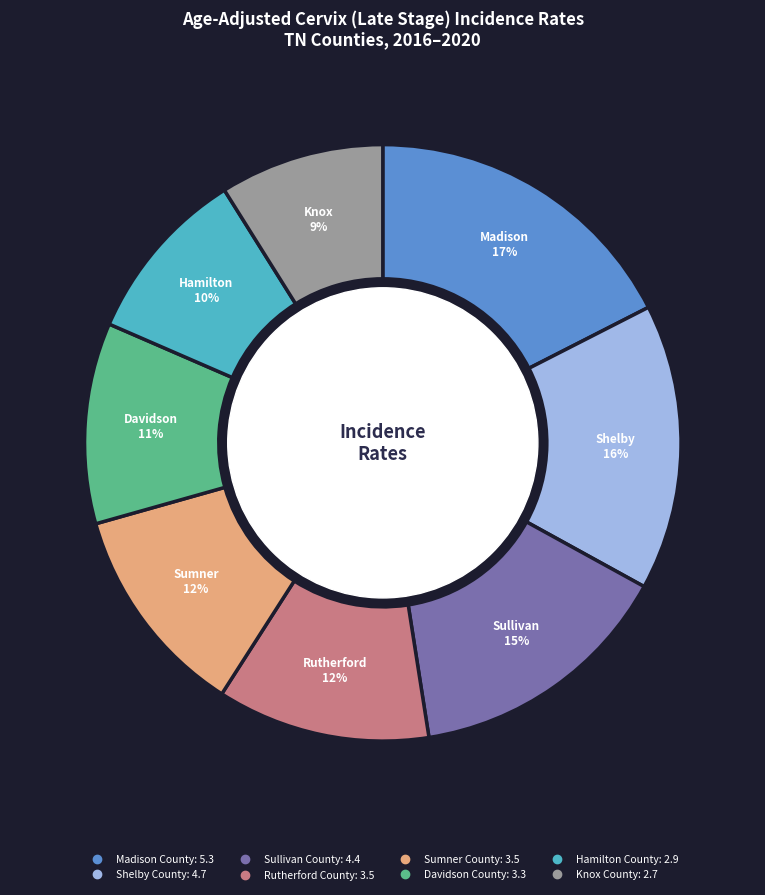

Combined, do Hamilton County and Sullivan County account for over 50%?

No